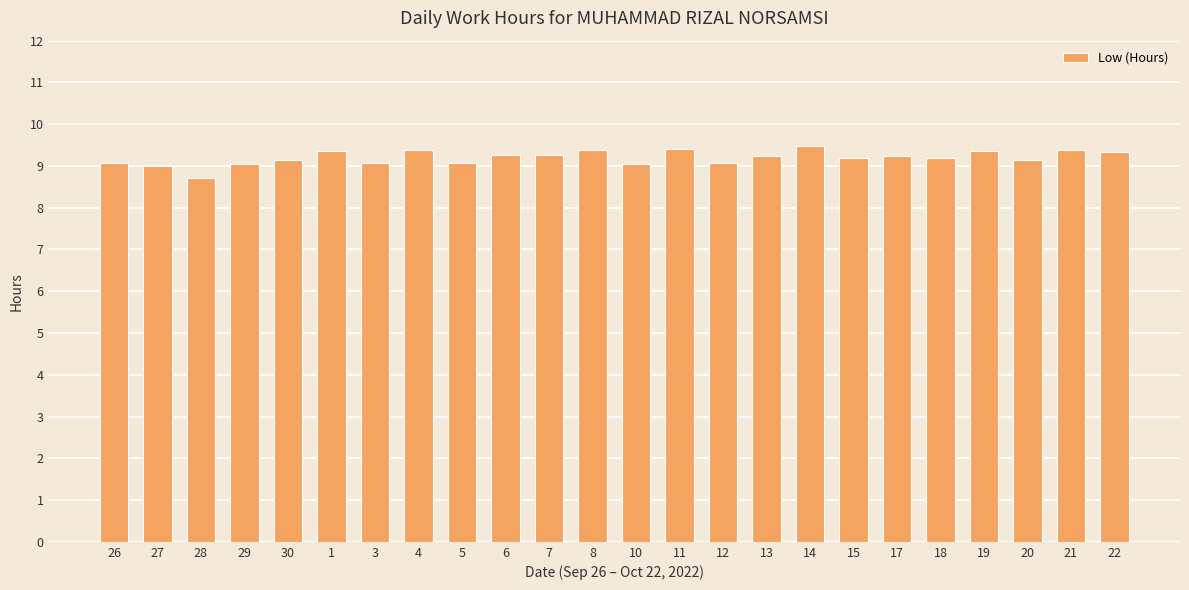

What is the label of the 16th bar from the left?

13